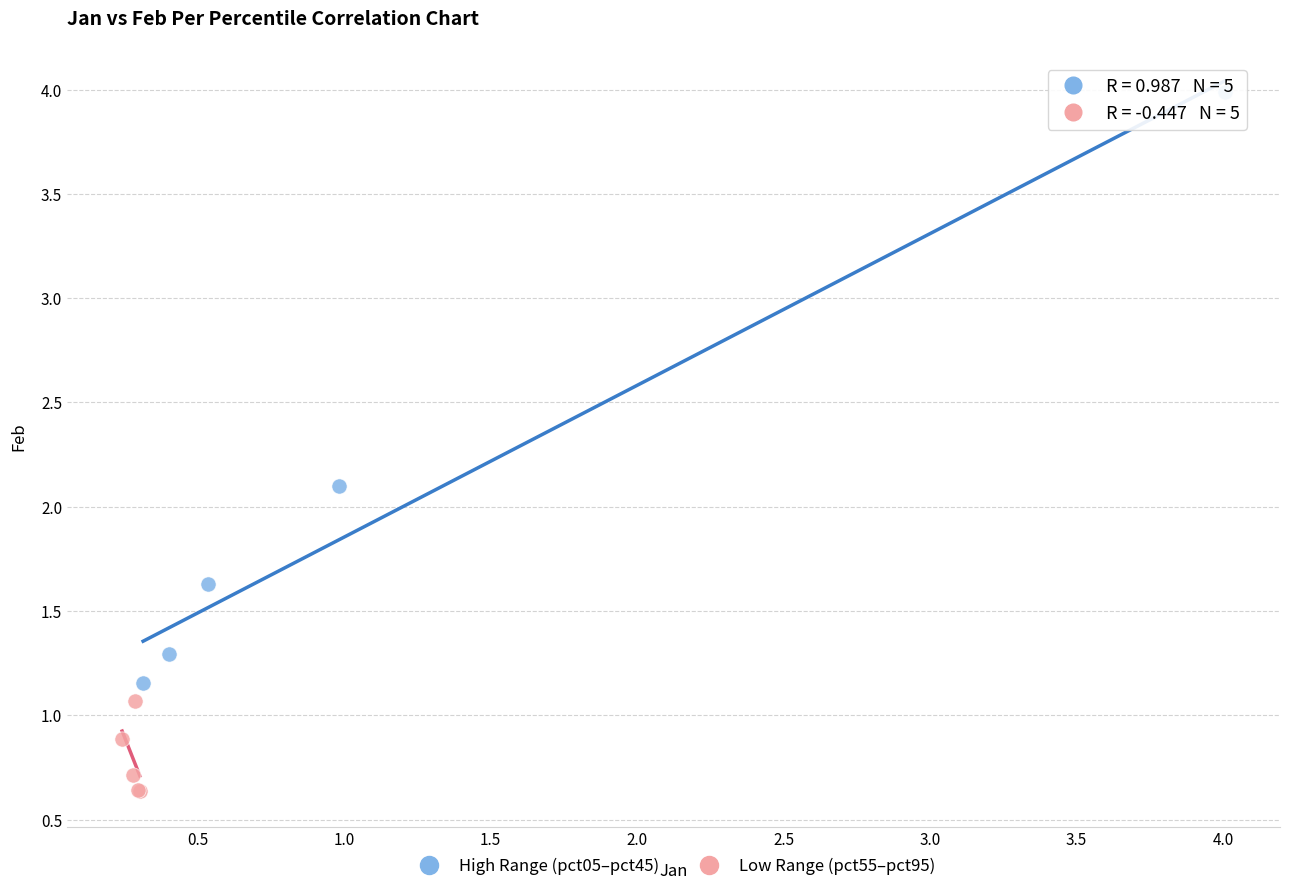

Which series has the largest Y range (max minus min)?

High Range (pct05–pct45)